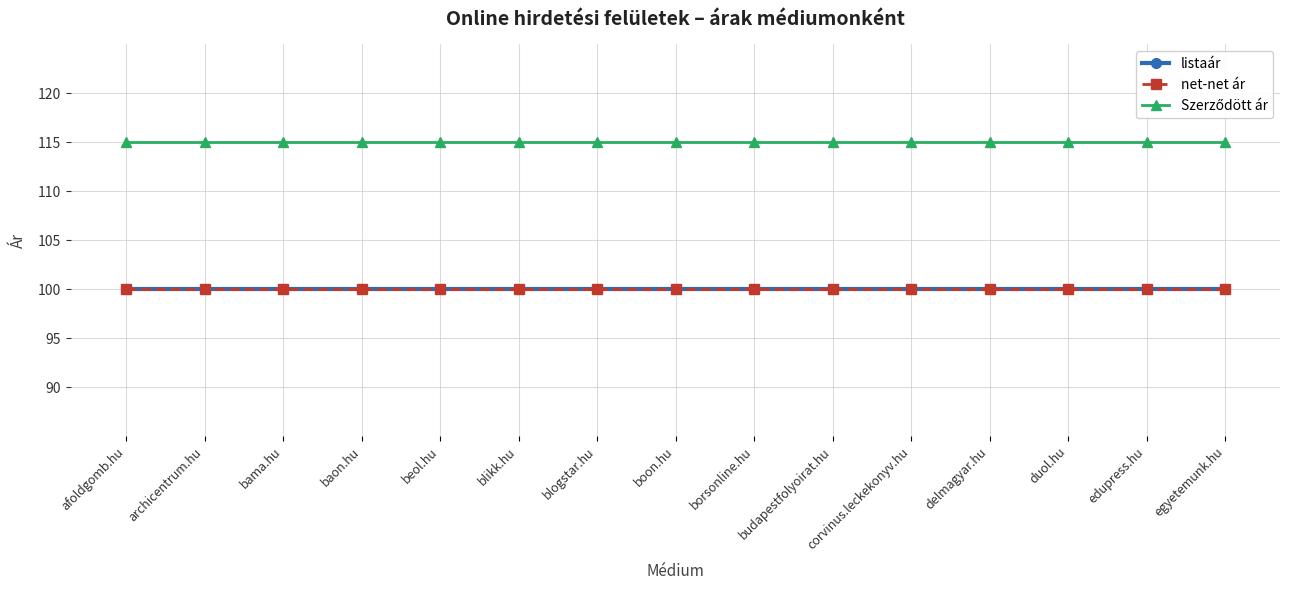

Between blikk.hu and edupress.hu, which series saw the biggest shift?

listaár